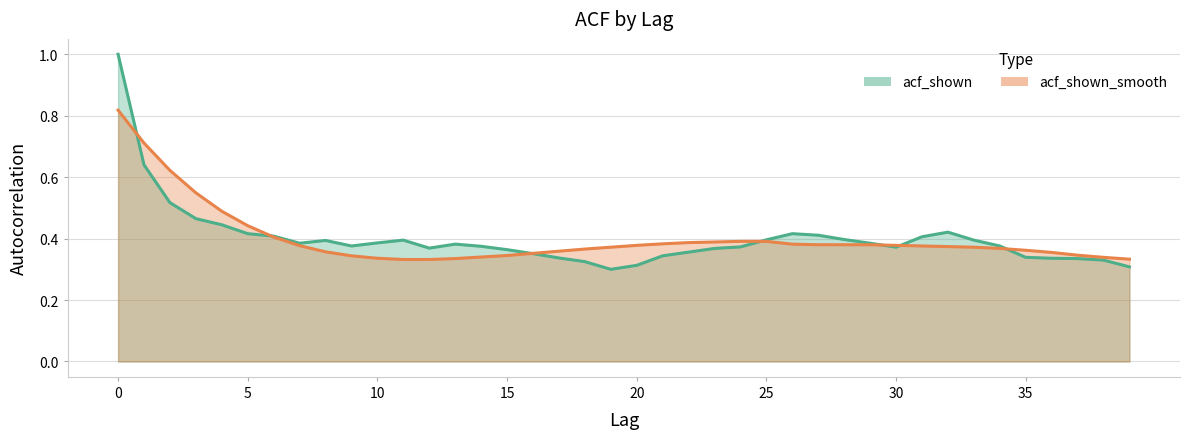

True or false: acf_shown has a value of 0.4 at 13.

True